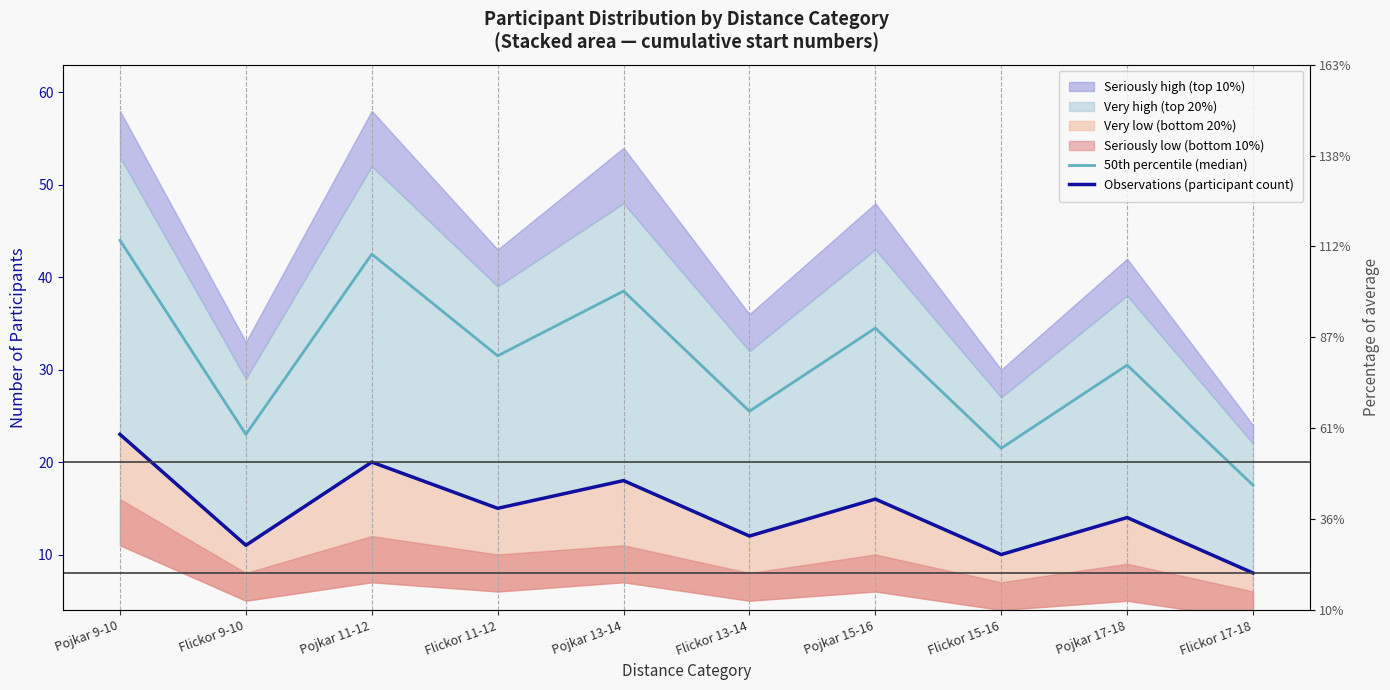

How many values in the 50th percentile (median) series exceed 31?

5